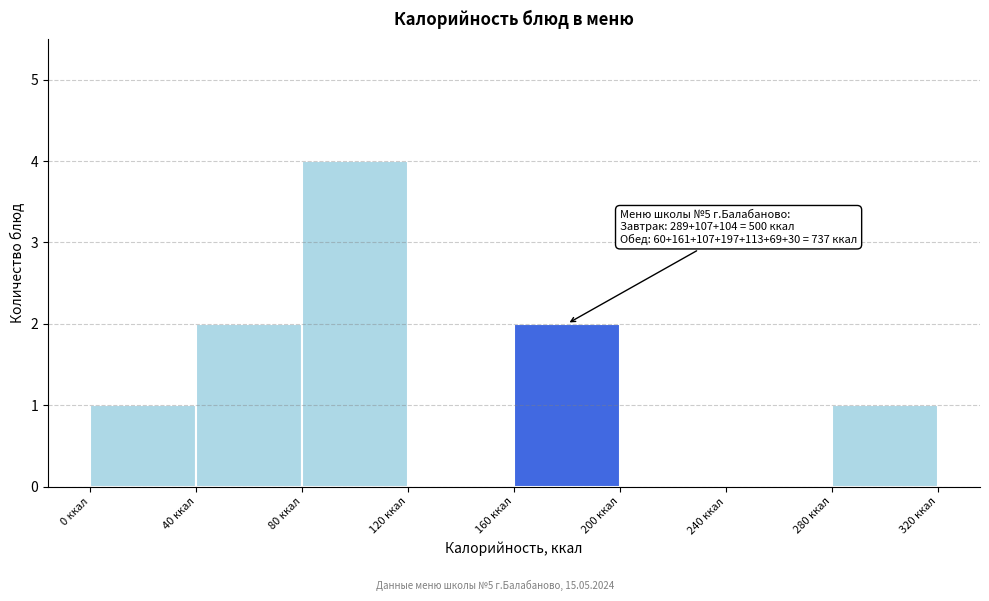

Over which range of the x-axis is the bar tallest?

80 to 120